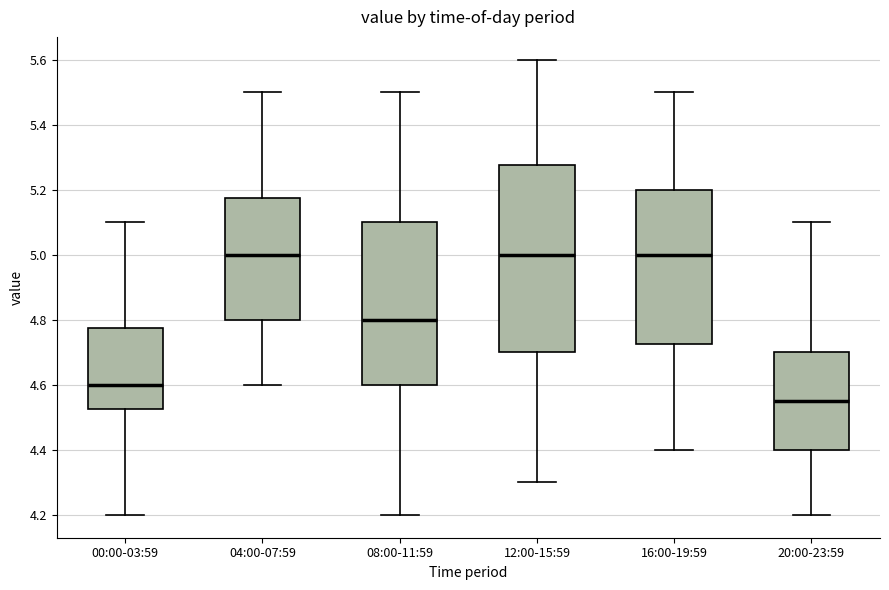

Reading left to right, transcribe this box plot: for each box, give where its median line is, the range the box spans, and where its two whiskers end, as read against the y-axis. The values are not printed on the chart, so give them approximately, as read against the axis.

00:00-03:59: median 4.60, box 4.52 to 4.78, whiskers 4.20 to 5.10
04:00-07:59: median 5.00, box 4.80 to 5.18, whiskers 4.60 to 5.50
08:00-11:59: median 4.80, box 4.60 to 5.10, whiskers 4.20 to 5.50
12:00-15:59: median 5.00, box 4.70 to 5.28, whiskers 4.30 to 5.60
16:00-19:59: median 5.00, box 4.72 to 5.20, whiskers 4.40 to 5.50
20:00-23:59: median 4.56, box 4.40 to 4.70, whiskers 4.20 to 5.10